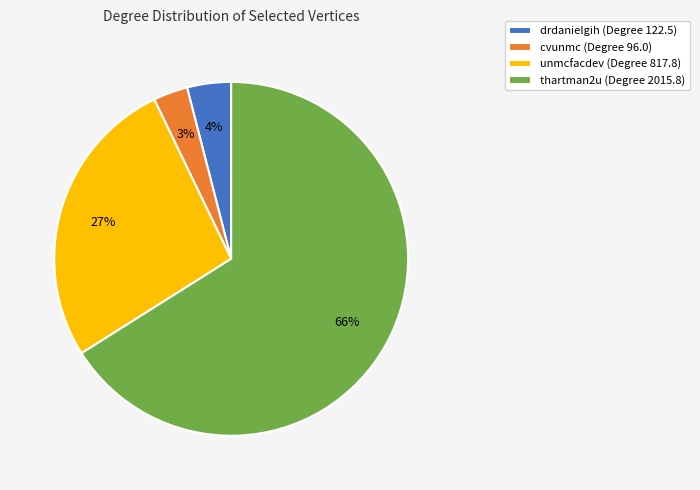

To the nearest percent, what is the difference between the largest and smallest slice percentages?

63%